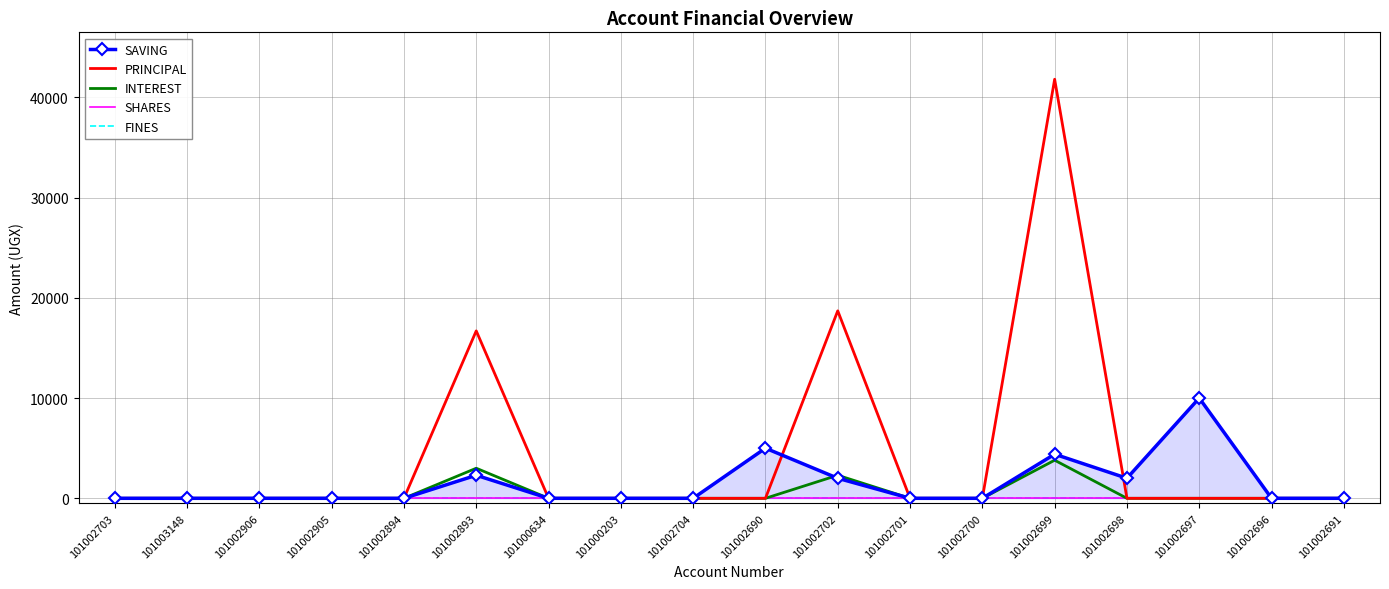

Reading left to right, transcribe all the data shown in this chart.

SAVING: 101002703=0	101003148=0	101002906=0	101002905=0	101002894=0	101002893=2300	101000634=0	101000203=0	101002704=0	101002690=5000	101002702=2000	101002701=0	101002700=0	101002699=4400	101002698=2000	101002697=10000	101002696=0	101002691=0
PRINCIPAL: 101002703=0	101003148=0	101002906=0	101002905=0	101002894=0	101002893=16700	101000634=0	101000203=0	101002704=0	101002690=0	101002702=18700	101002701=0	101002700=0	101002699=41800	101002698=0	101002697=0	101002696=0	101002691=0
INTEREST: 101002703=0	101003148=0	101002906=0	101002905=0	101002894=0	101002893=3000	101000634=0	101000203=0	101002704=0	101002690=0	101002702=2300	101002701=0	101002700=0	101002699=3800	101002698=0	101002697=0	101002696=0	101002691=0
SHARES: 101002703=0	101003148=0	101002906=0	101002905=0	101002894=0	101002893=0	101000634=0	101000203=0	101002704=0	101002690=0	101002702=0	101002701=0	101002700=0	101002699=0	101002698=0	101002697=0	101002696=0	101002691=0
FINES: 101002703=0	101003148=0	101002906=0	101002905=0	101002894=0	101002893=0	101000634=0	101000203=0	101002704=0	101002690=0	101002702=0	101002701=0	101002700=0	101002699=0	101002698=0	101002697=0	101002696=0	101002691=0